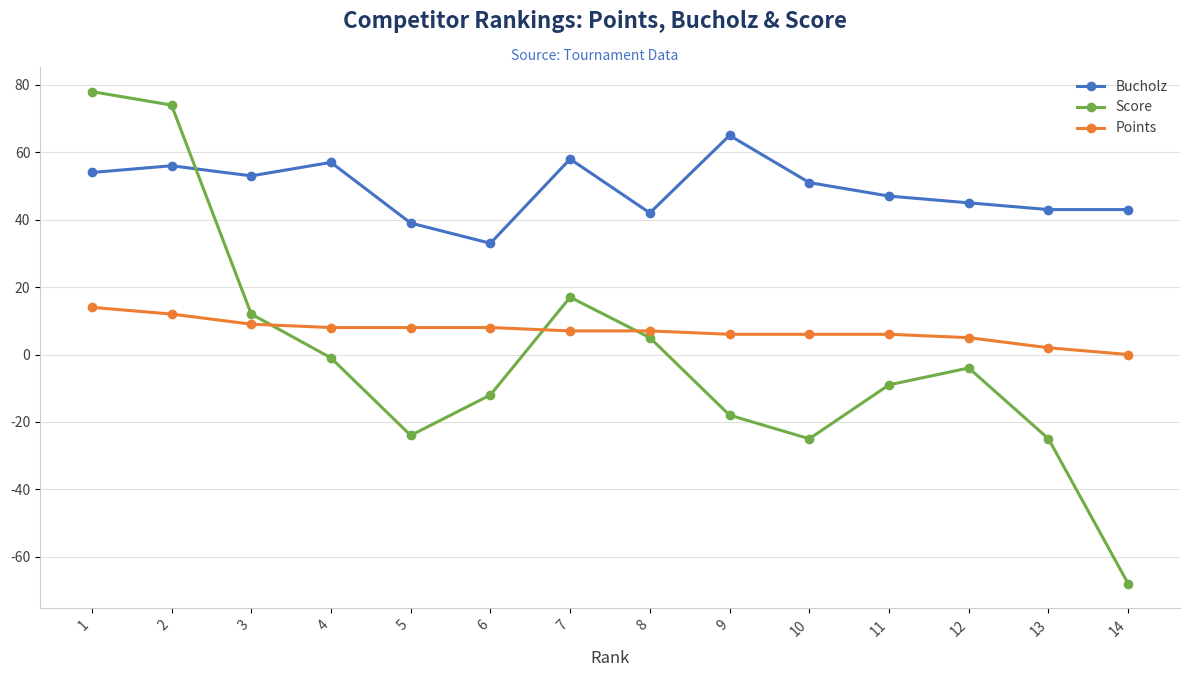

True or false: Bucholz has more than 0 interior local peaks.

True